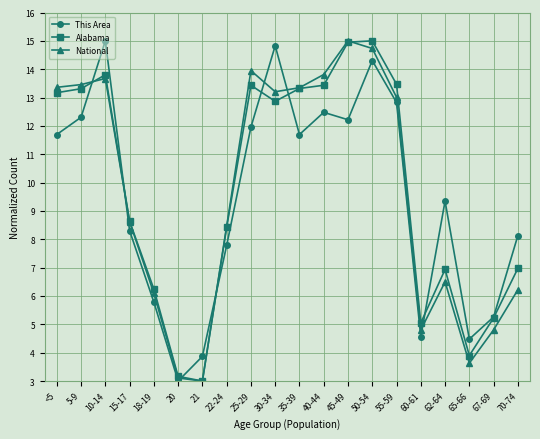

Which category has the highest value in the National series?

45-49